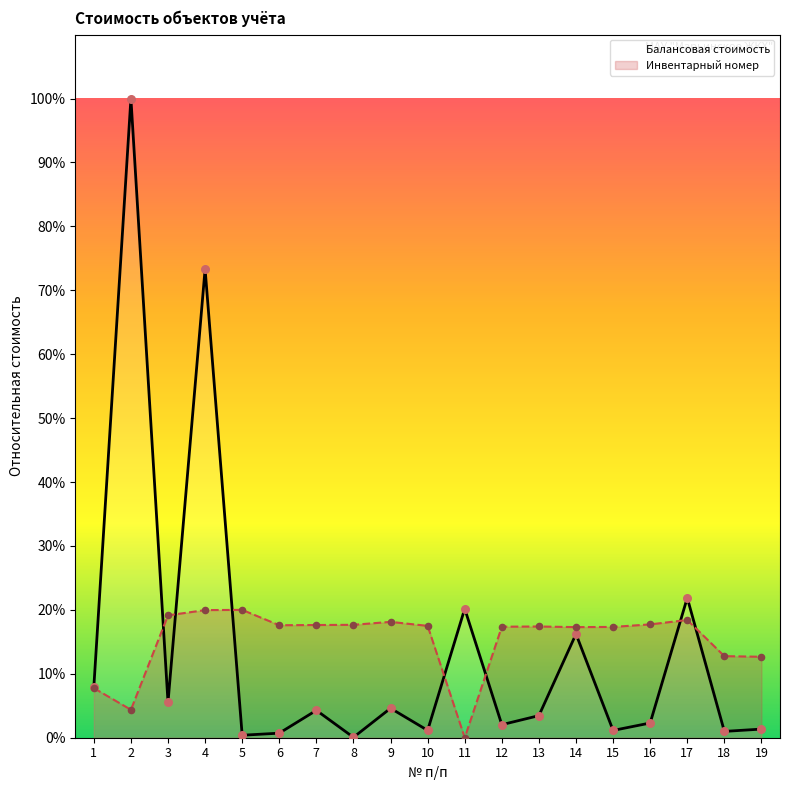

Is the value of Балансовая стоимость at 8 greater than the value of Инвентарный номер at 12?

No